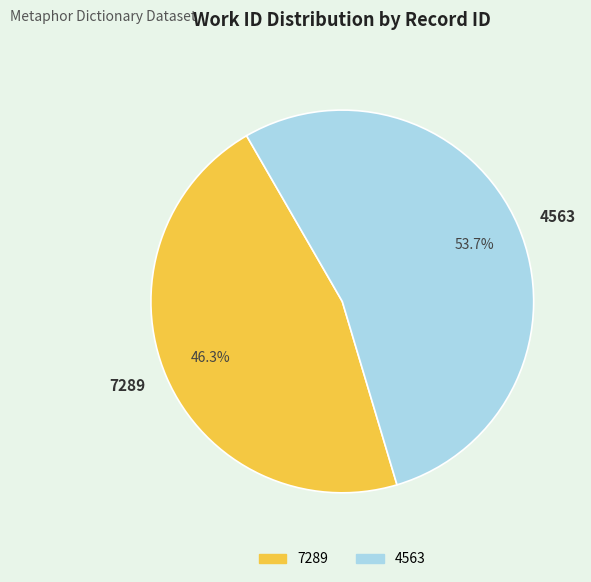

Is there any slice that represents more than half of the pie?

Yes